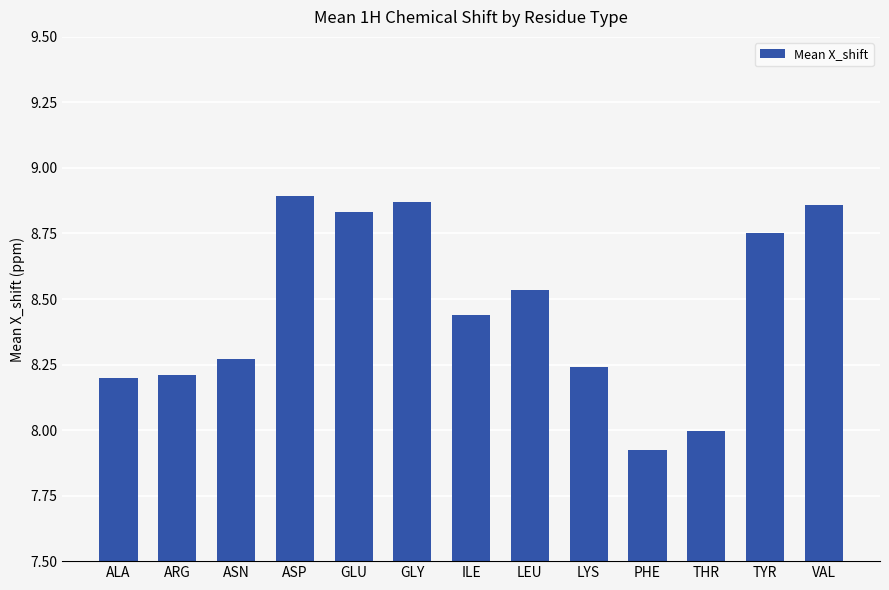

True or false: the data shows 12.7 at LEU.

False